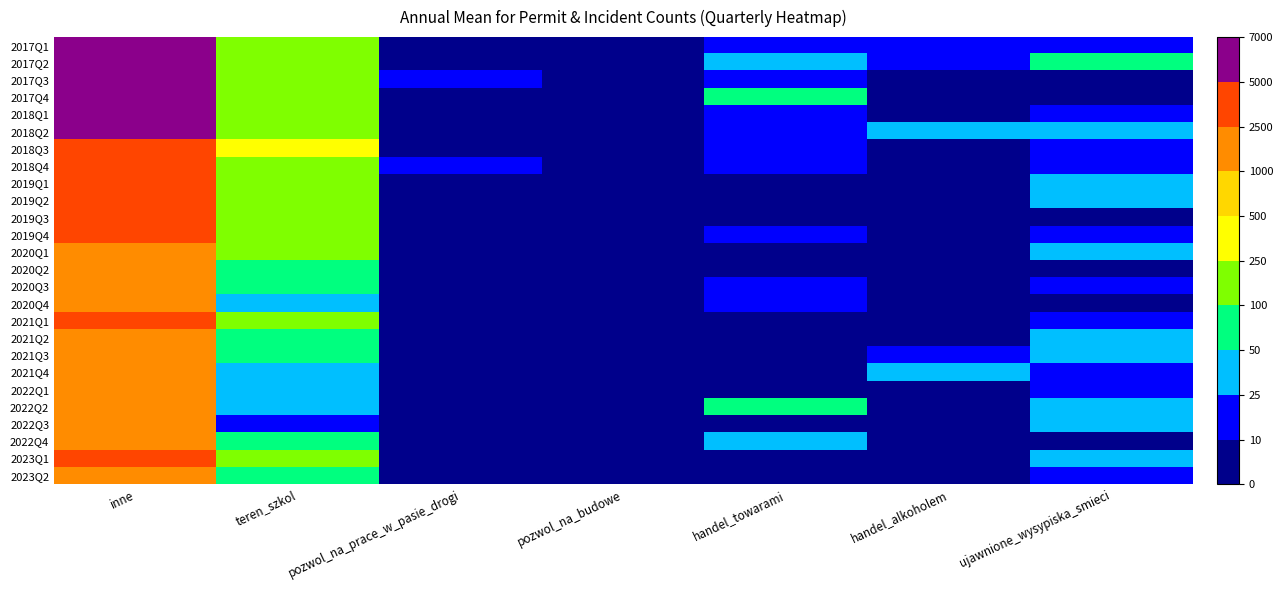

What is the total value across all series at pozwol_na_budowe?

77